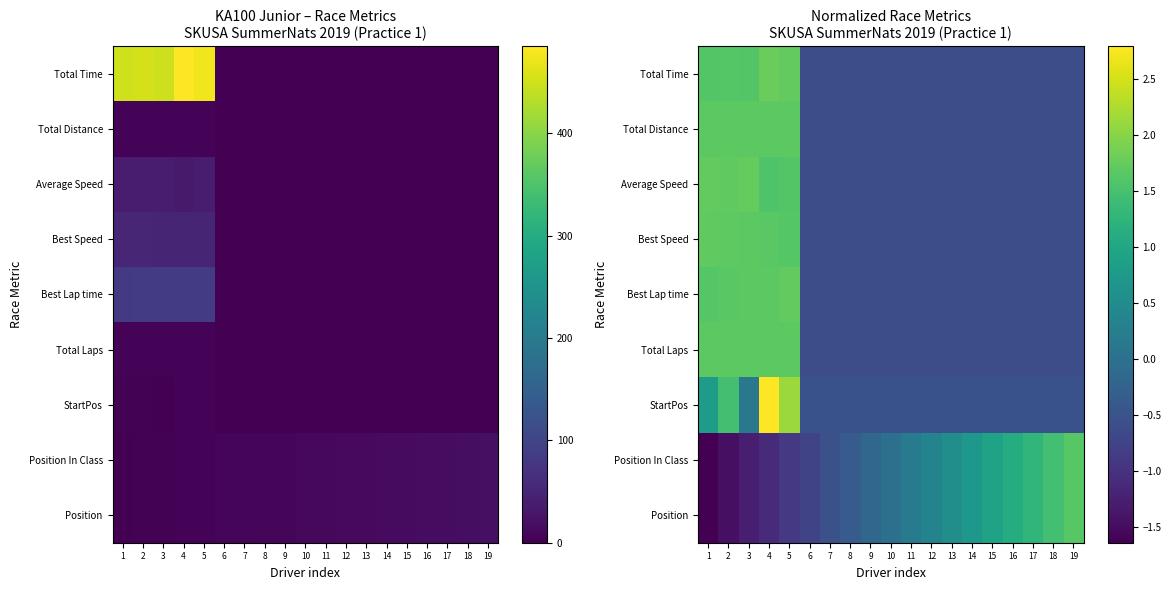

What is the greatest value displayed?

2.8